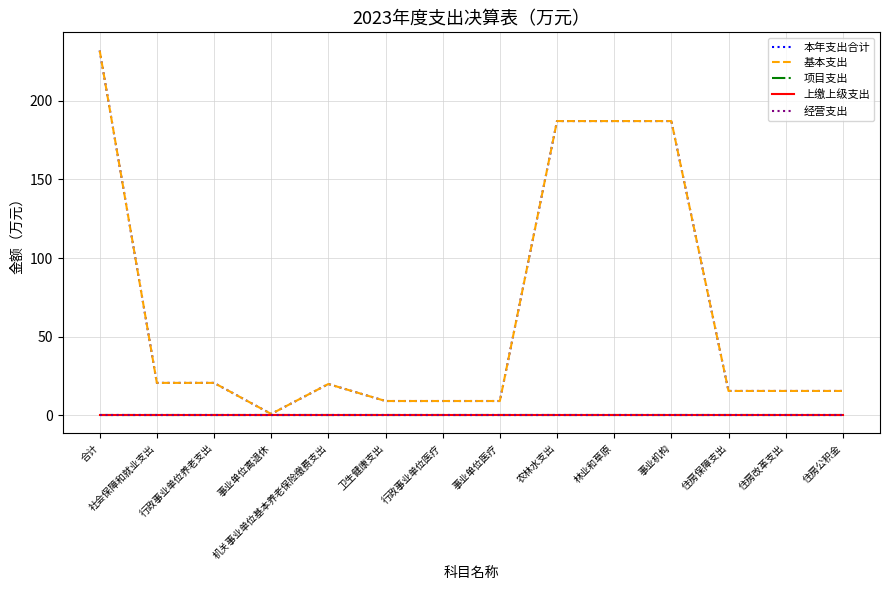

What is the greatest value displayed?

232.1